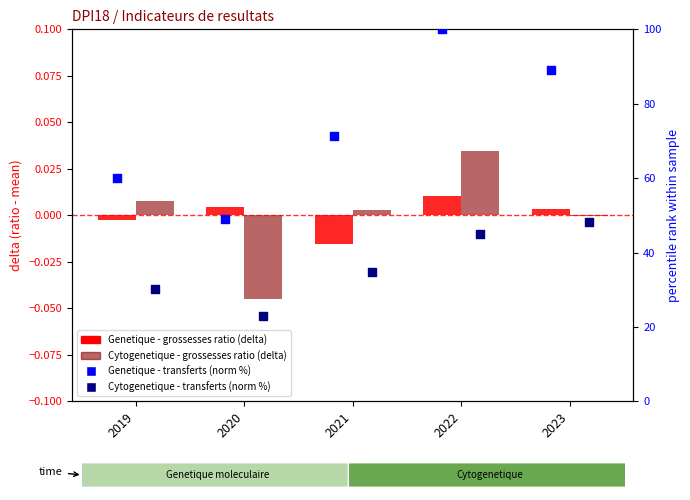

Is the value of Cytogenetique - Grossesses/transferts (delta) at 2023 greater than the value of Cytogenetique - Transferts (norm %) at 2023?

No